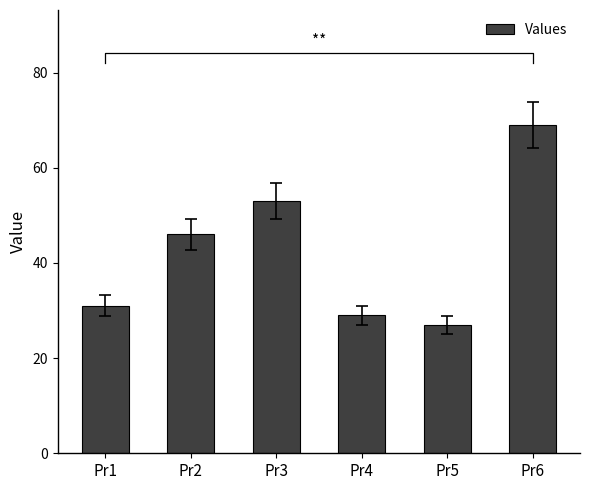

Approximately how many times larger is the value at Pr1 compared to Pr4?

1.1